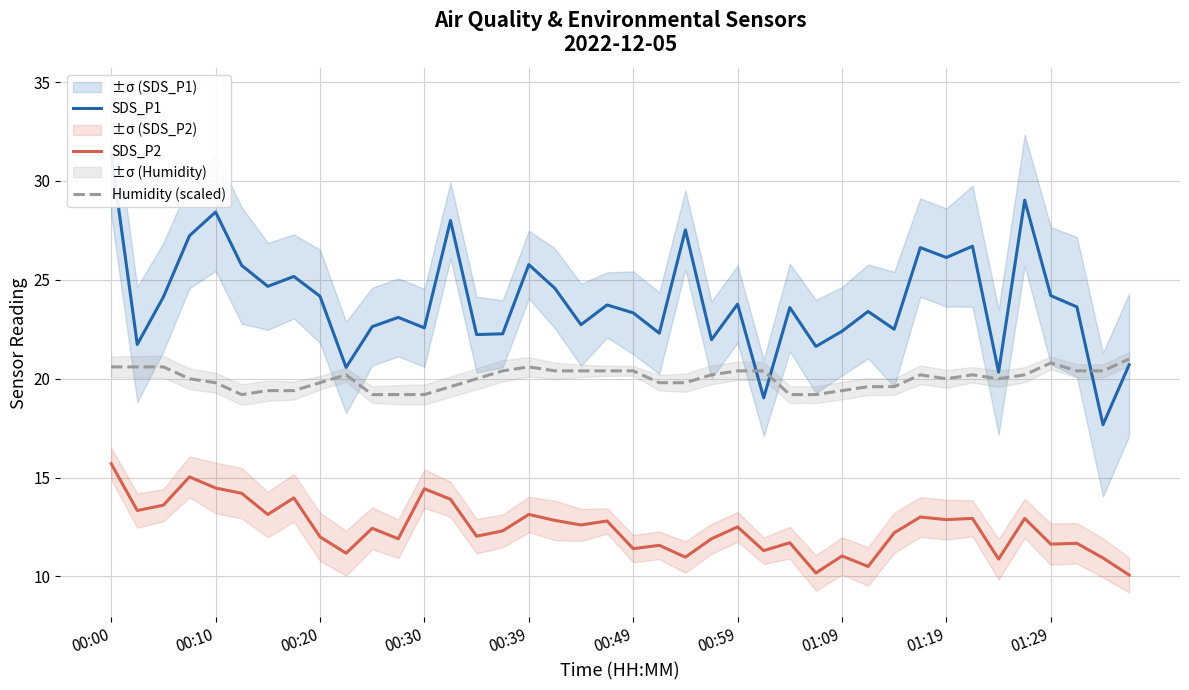

At how many categories does at least one series exceed 28?

3